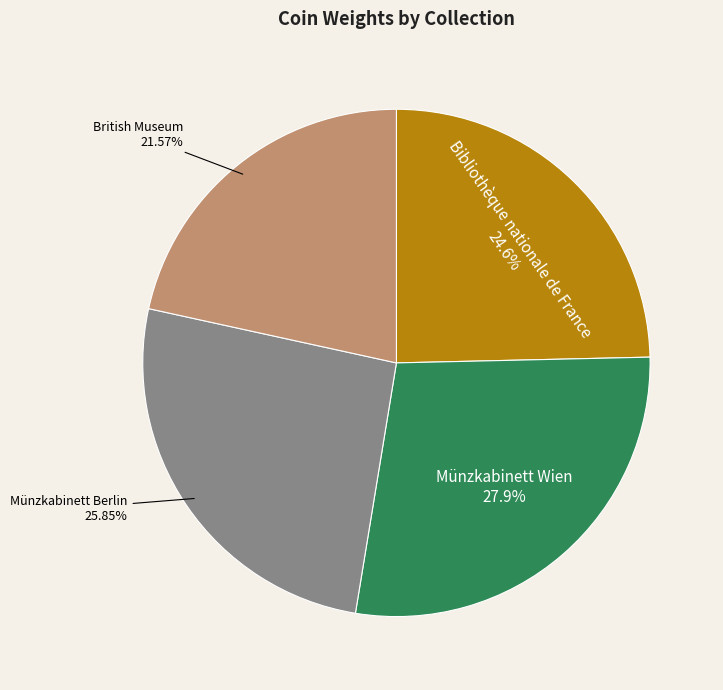

Is the sum of Münzkabinett Berlin and British Museum greater than half?

No